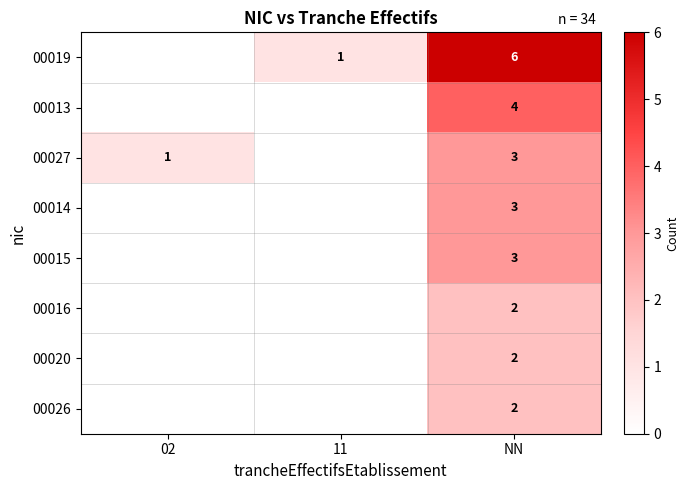

What is the total value across all series at NN?

25